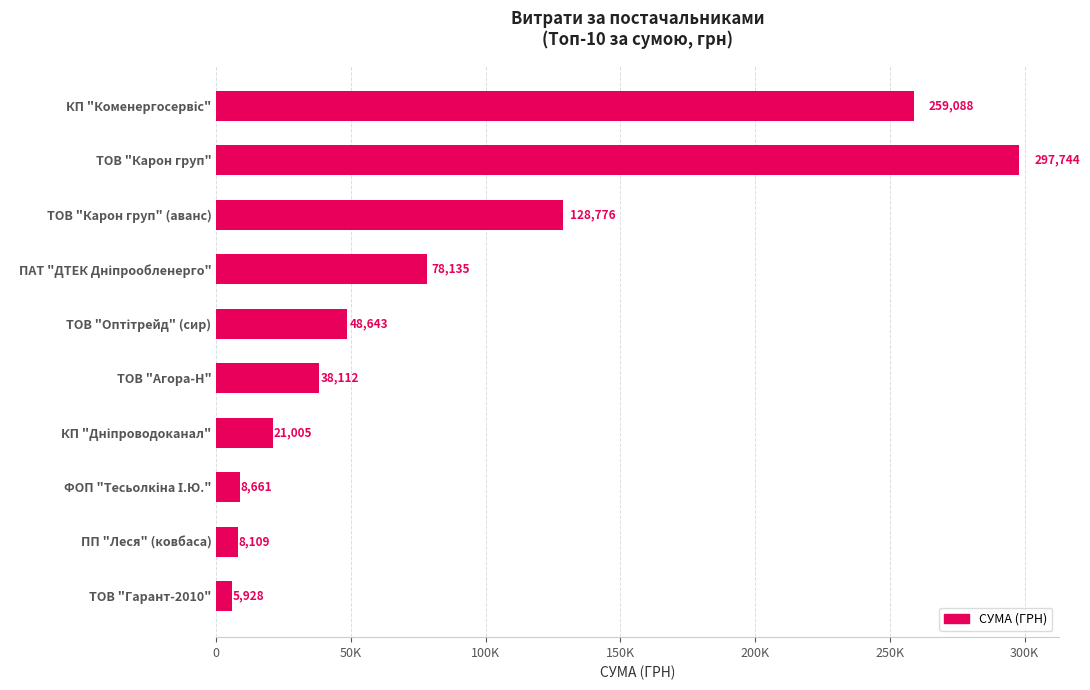

At which category does the chart reach its minimum across all series?

ТОВ "Гарант-2010"